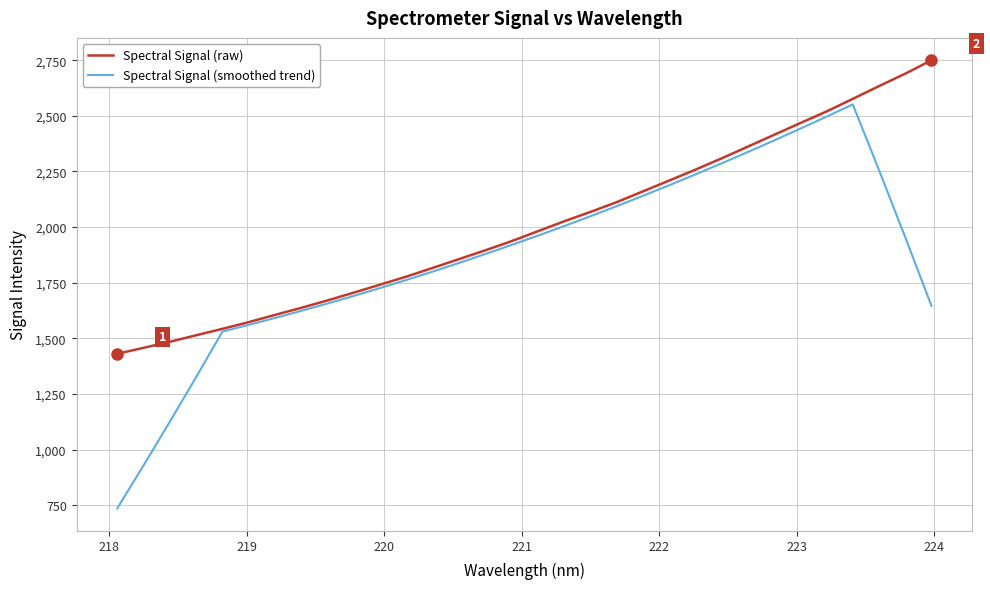

Which series has the widest spread of values?

Spectral Signal (smoothed trend)